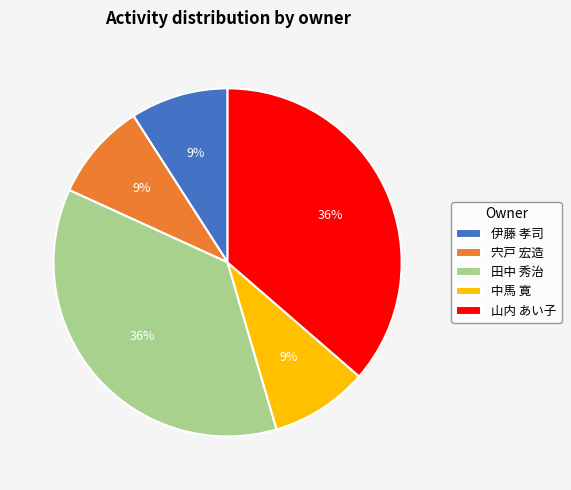

Which has a higher value, 宍戸 宏造 or 田中 秀治?

田中 秀治